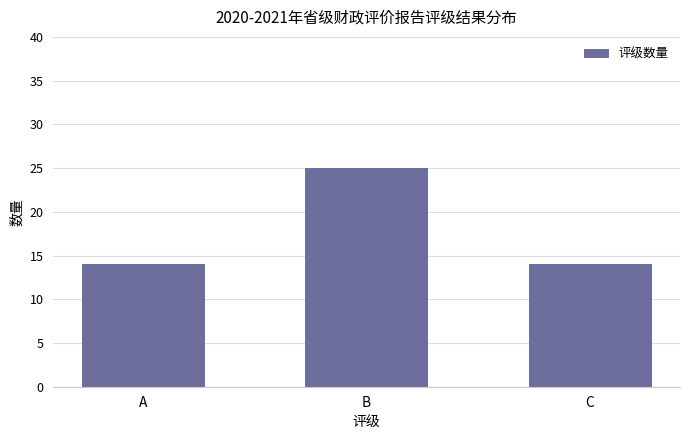

Which label corresponds to the largest value in the chart?

B